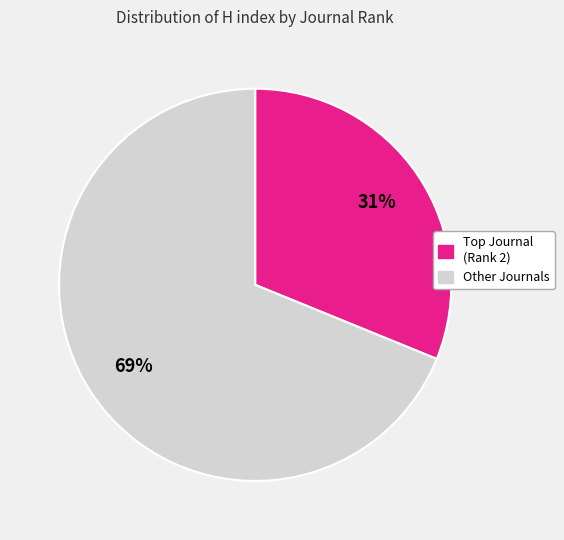

To the nearest percent, what is the difference between the largest and smallest slice percentages?

38%